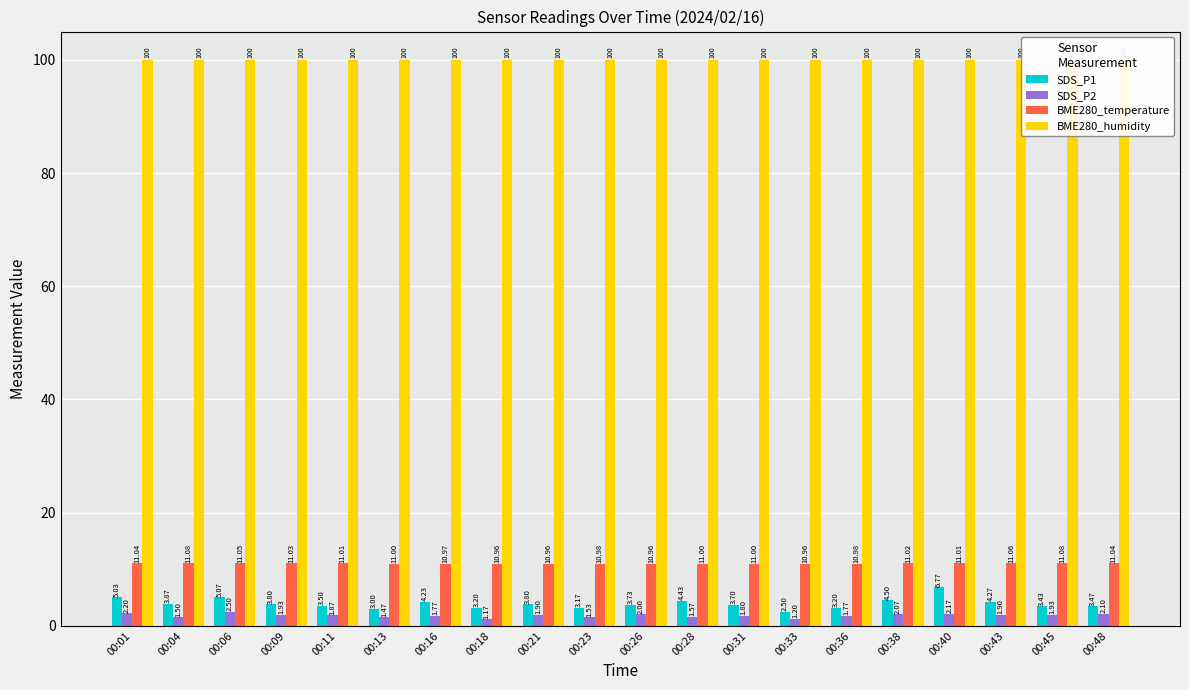

How many groups of bars are there?

20